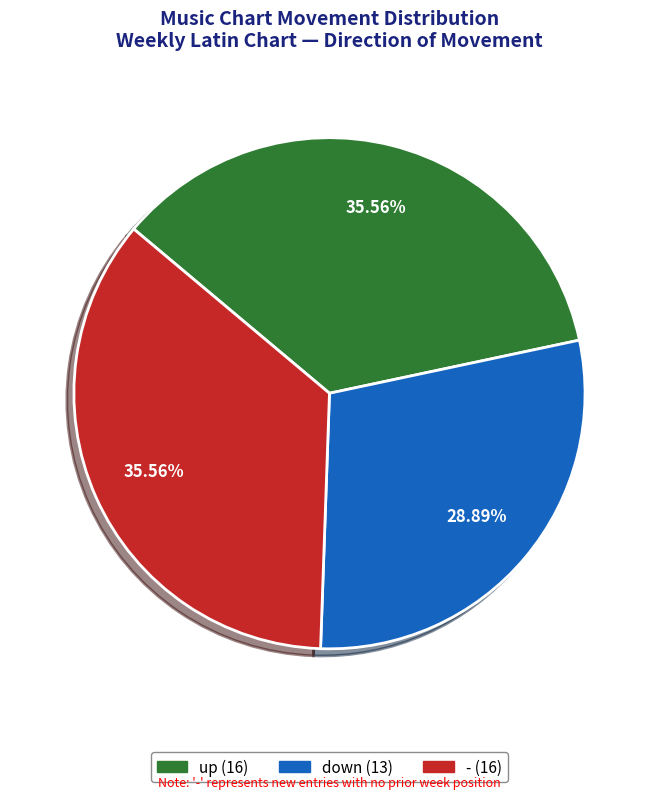

Which has a higher value, up or down?

up